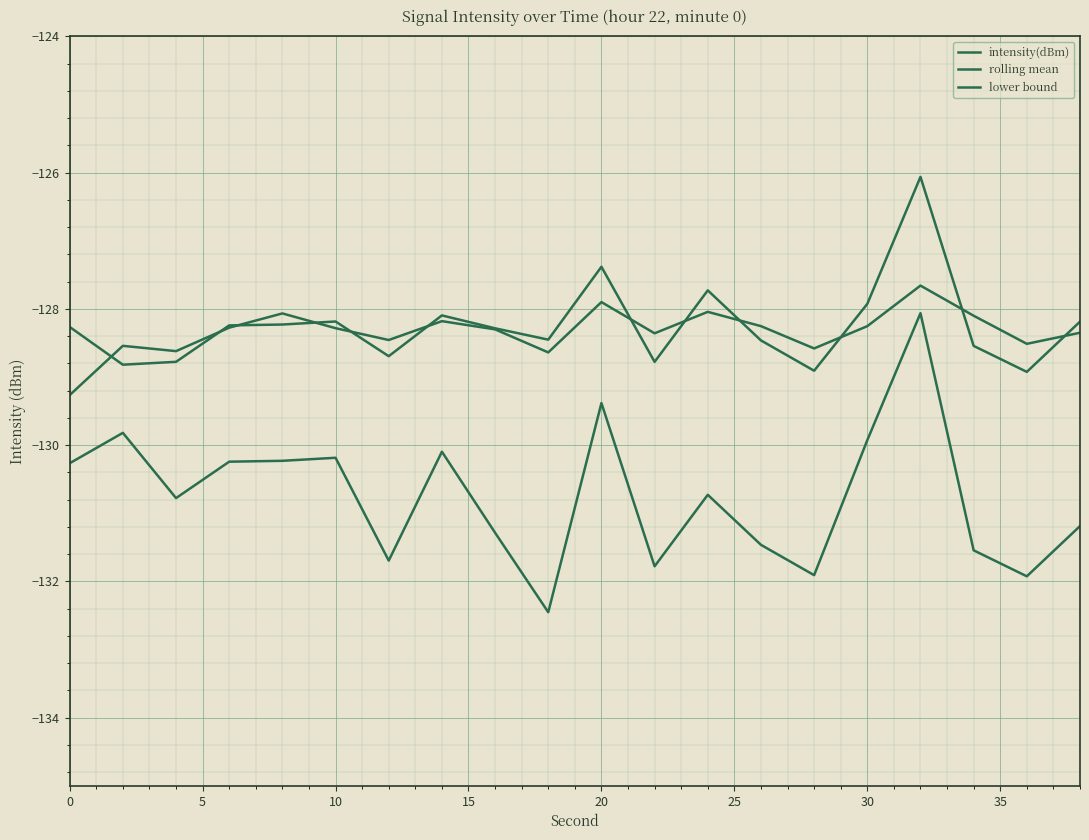

Is this an area chart (filled region under the line)?

No